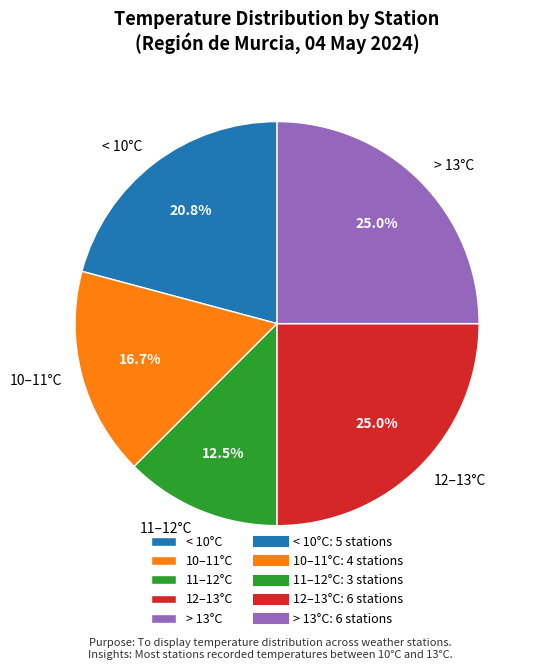

Is the sum of < 10°C and 10–11°C greater than half?

No